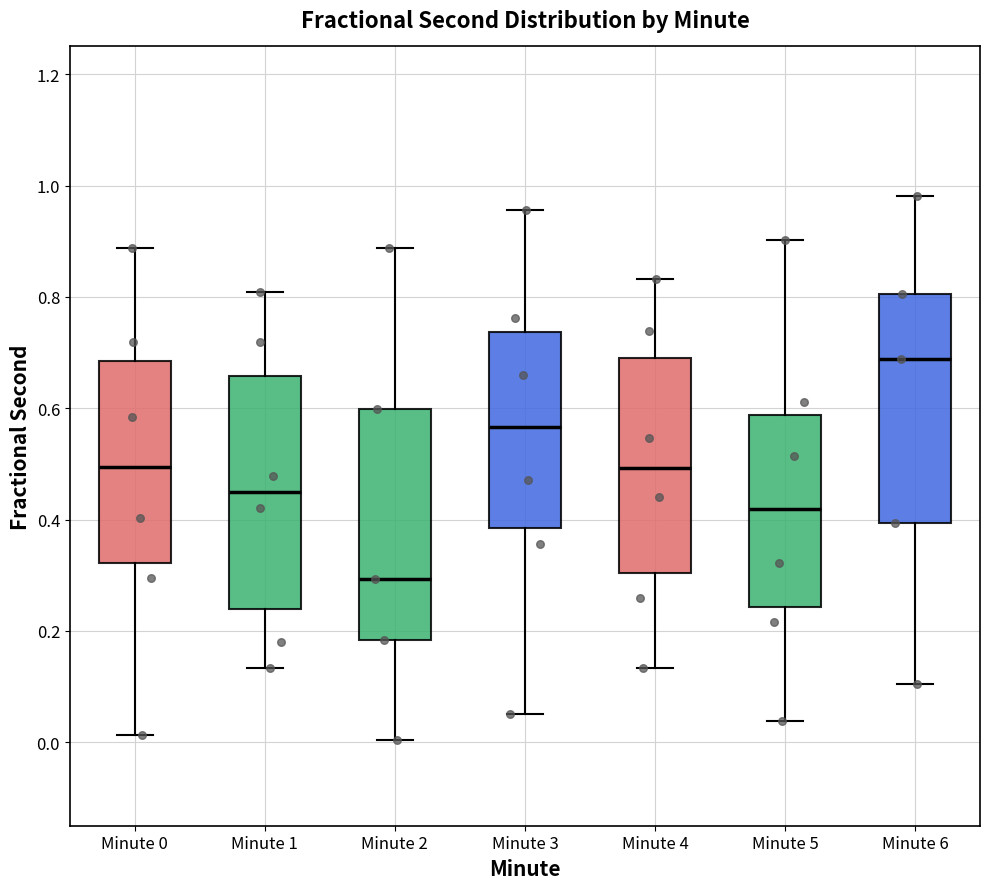

Which box has the lowest median line?

Minute 2